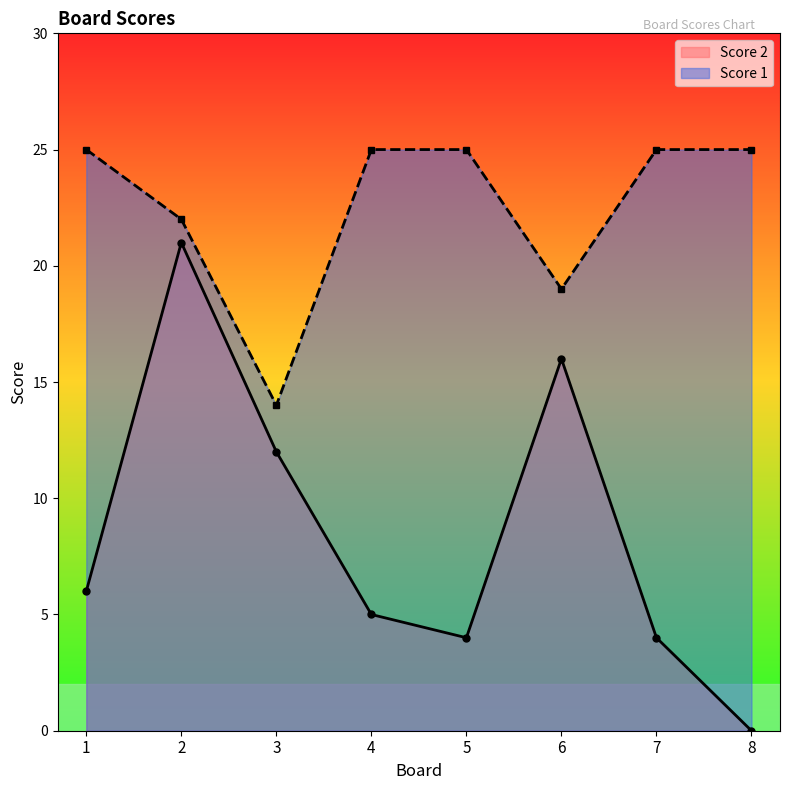

True or false: Score 1 has a value of 39 at 4.

False